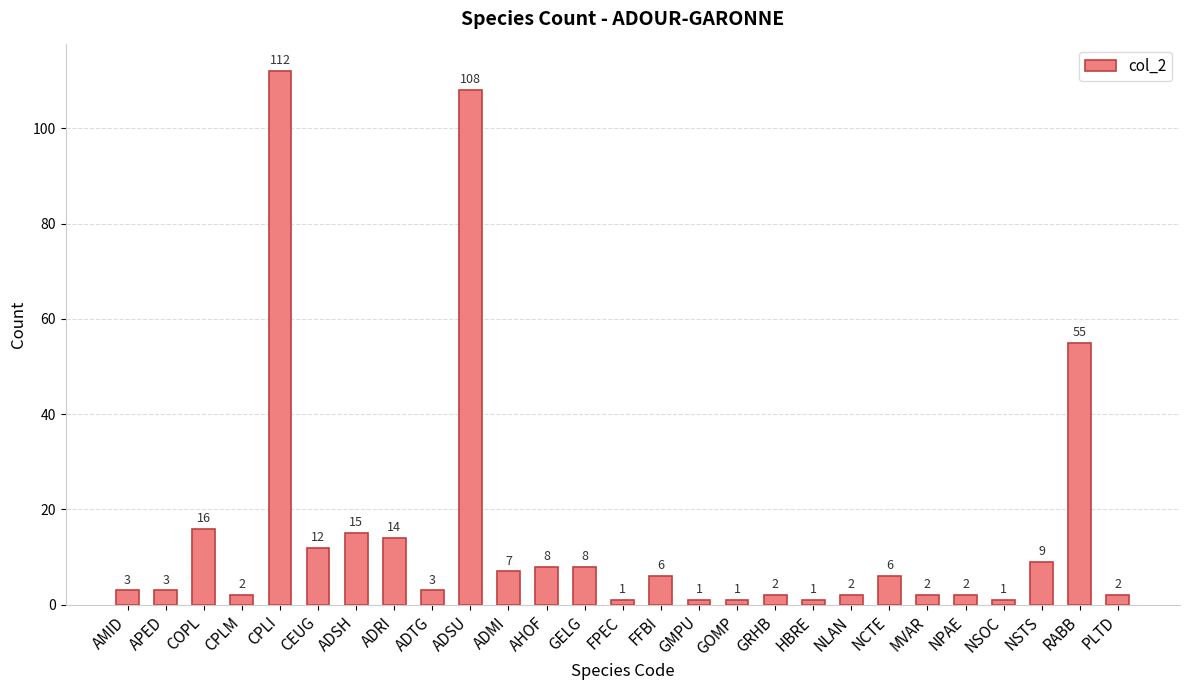

What is the sum of the values at MVAR and FPEC?

3